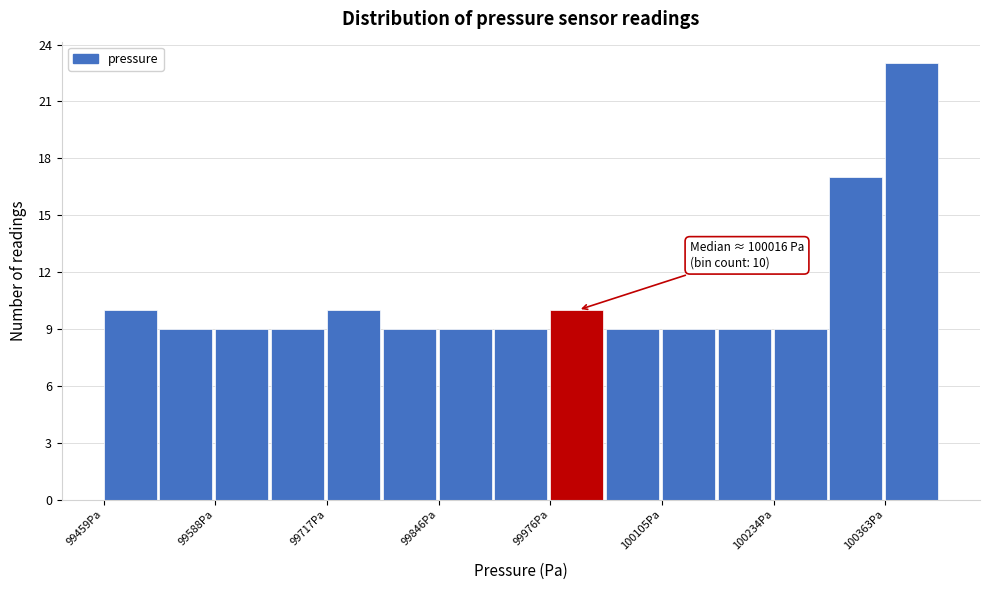

Around what value on the x-axis is the tallest bar? Give the approximate position of its centre, as read against the axis.

100400